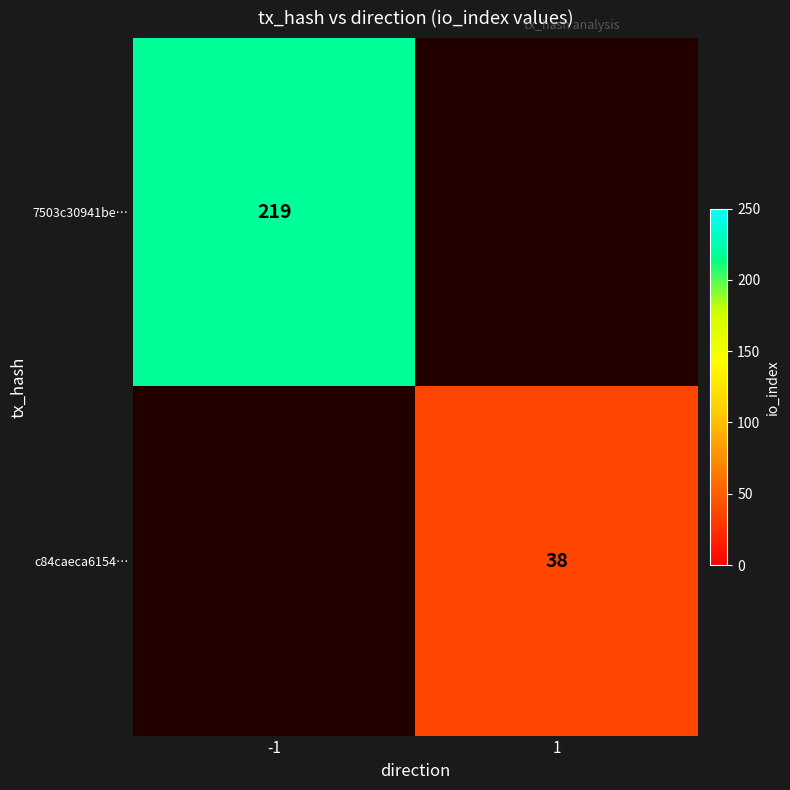

Is it true that 7503c30941be… equals 146 at -1?

False